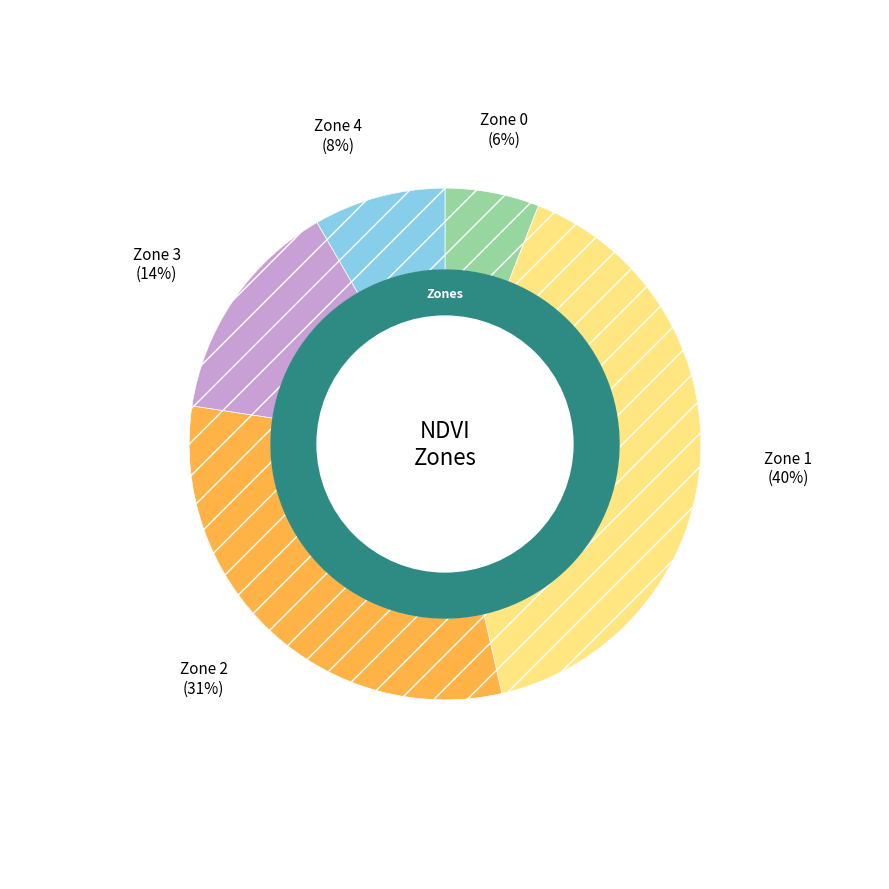

Rank the categories by value from lowest to highest.

Zone 0, Zone 4, Zone 3, Zone 2, Zone 1